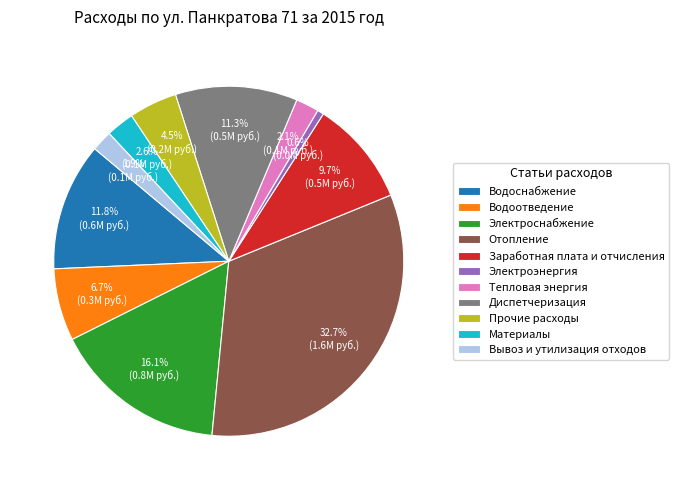

Is there any slice that represents more than half of the pie?

No